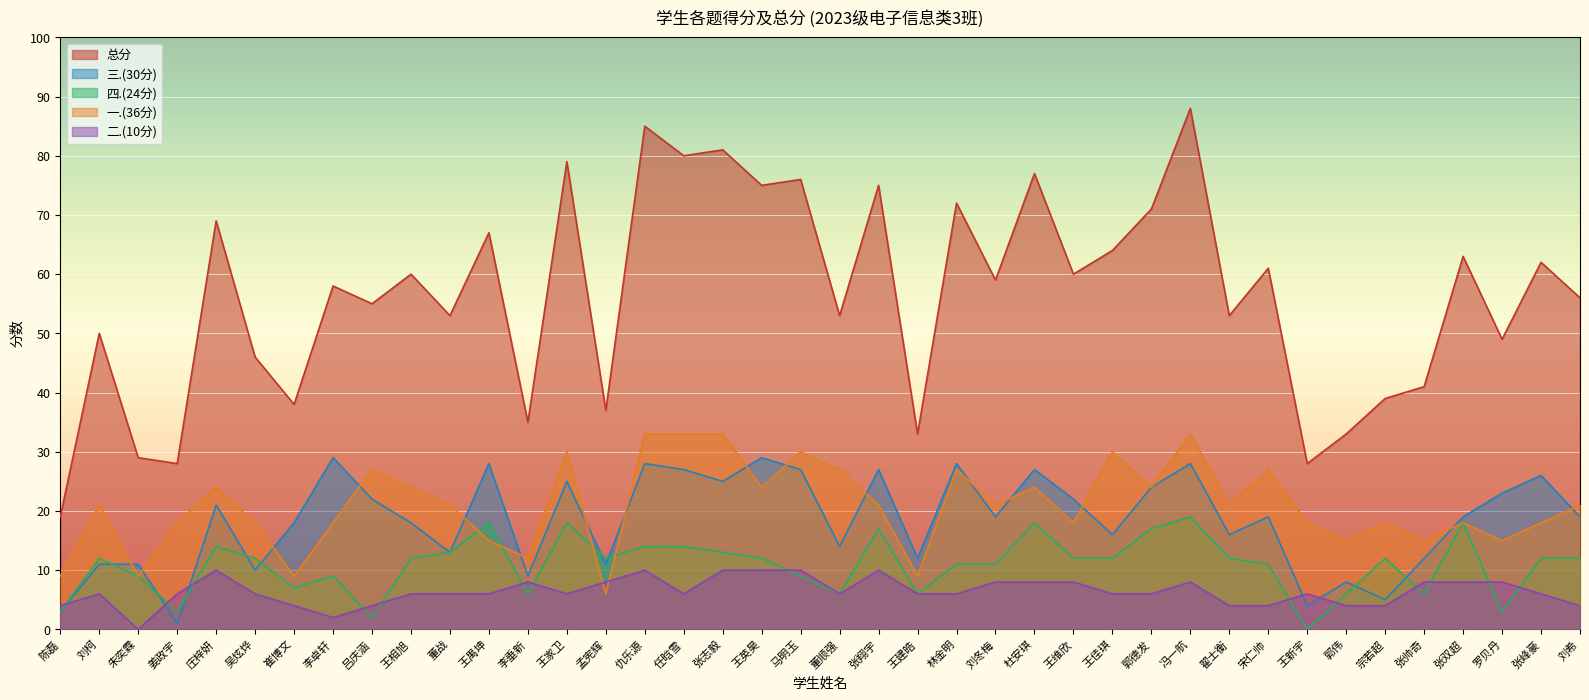

Which series has the largest range (max minus min)?

总分